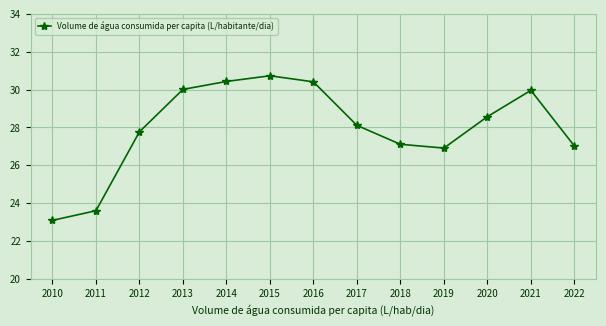

Does the chart have visible grid lines?

Yes